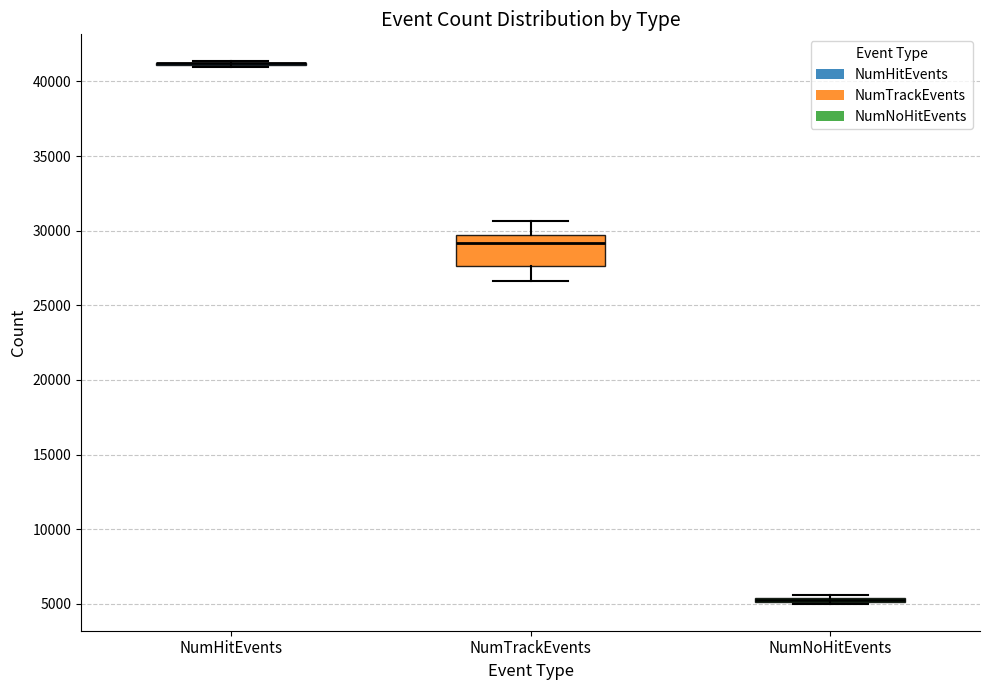

Comparing the boxes themselves (not the whiskers), which one is the tallest?

NumTrackEvents